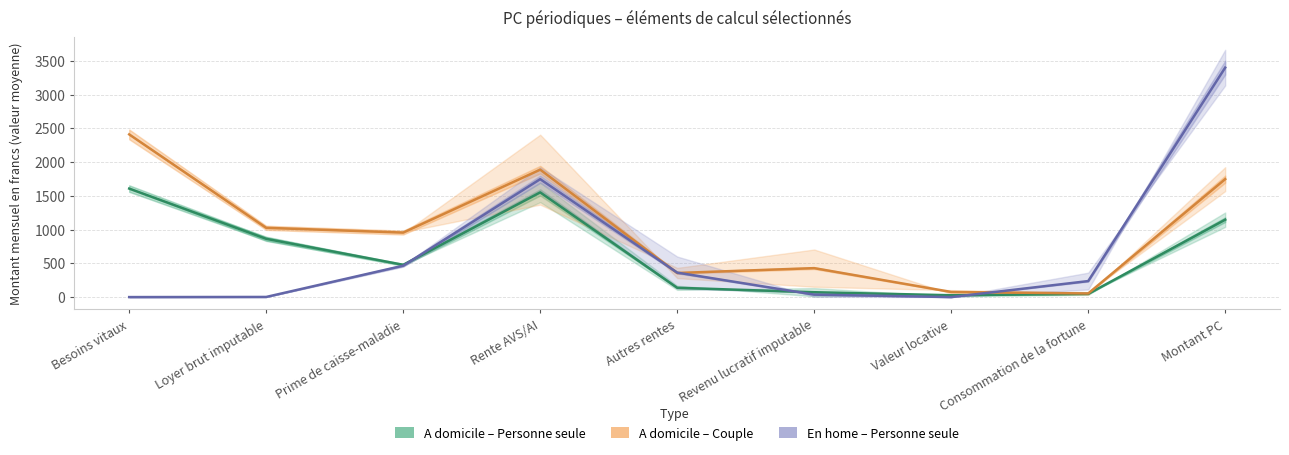

Reading left to right, transcribe all the data shown in this chart.

A domicile - Personne seule (AV): Besoins vitaux=1608.0	Loyer brut imputable=863.5	Prime de caisse-maladie=478.0	Rente AVS/AI=1551.5	Autres rentes=138.0	Revenu lucratif imputable=72.0	Valeur locative=27.0	Consommation de la fortune=47.5	Montant PC=1147.0
A domicile - Personne seule (AI): Besoins vitaux=2411.0	Loyer brut imputable=1026.5	Prime de caisse-maladie=956.0	Rente AVS/AI=1888.5	Autres rentes=357.0	Revenu lucratif imputable=429.0	Valeur locative=76.0	Consommation de la fortune=53.5	Montant PC=1748.0
En home - Personne seule (AV): Besoins vitaux=0.0	Loyer brut imputable=2.0	Prime de caisse-maladie=465.0	Rente AVS/AI=1747.5	Autres rentes=362.5	Revenu lucratif imputable=36.5	Valeur locative=0.0	Consommation de la fortune=237.0	Montant PC=3400.5